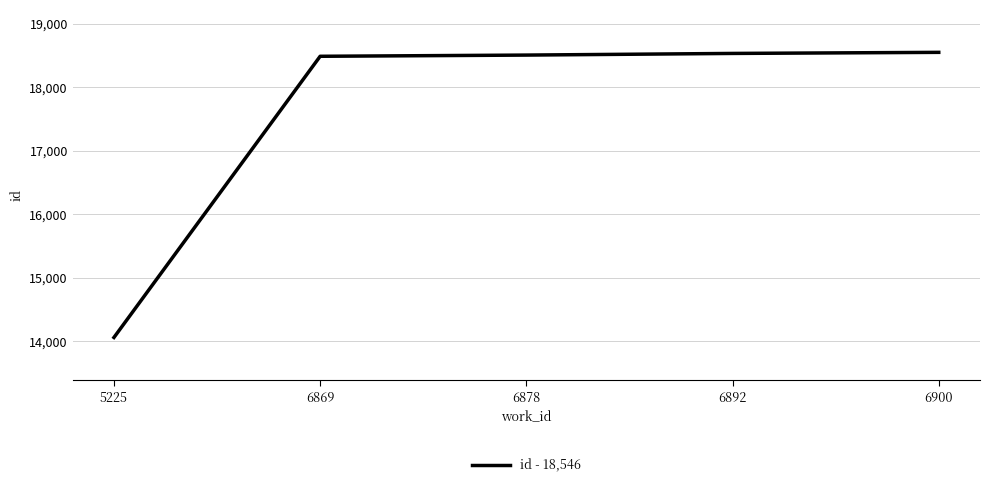

What is the ratio of the value at 6878 to the value at 6900?

1.0